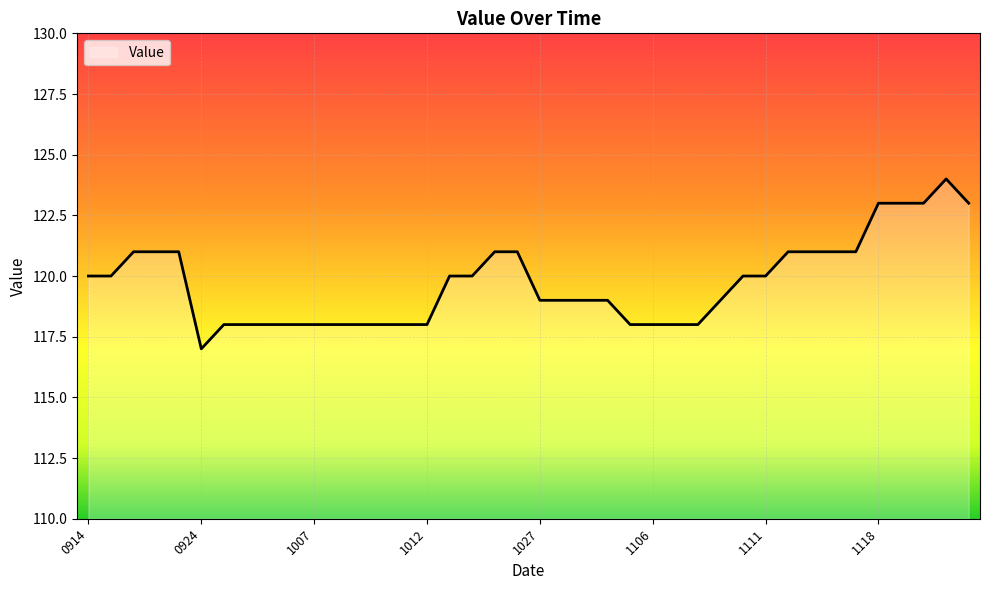

What is the average value?

120